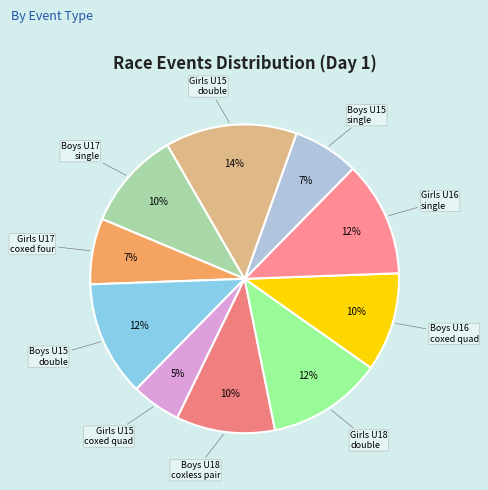

Count the number of slices in the pie.

10